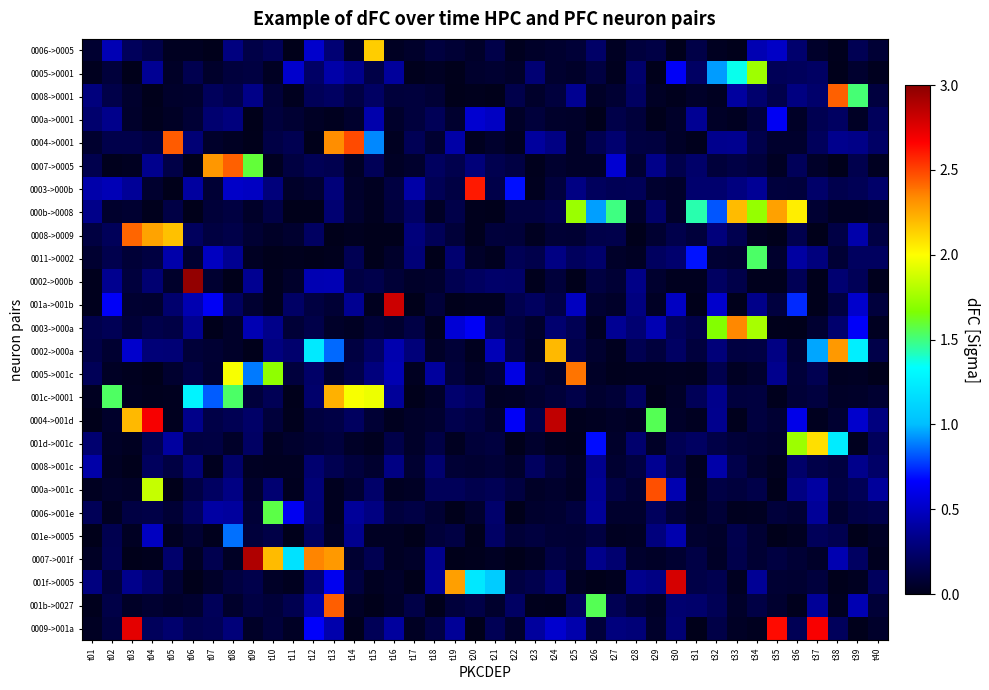

Rank the series by their maximum value, from highest to lowest.

0002->000b, 0007->001f, 0004->001d, 001a->001b, 001f->0005, 0009->001a, 0003->000b, 0004->0001, 000a->001c, 001b->0027, 0008->0001, 0007->0005, 0008->0009, 0005->001c, 0003->000a, 0002->000a, 000b->0008, 001c->0001, 0006->0005, 001d->001c, 0005->0001, 0006->001e, 0011->0002, 001e->0005, 000a->0001, 0008->001c